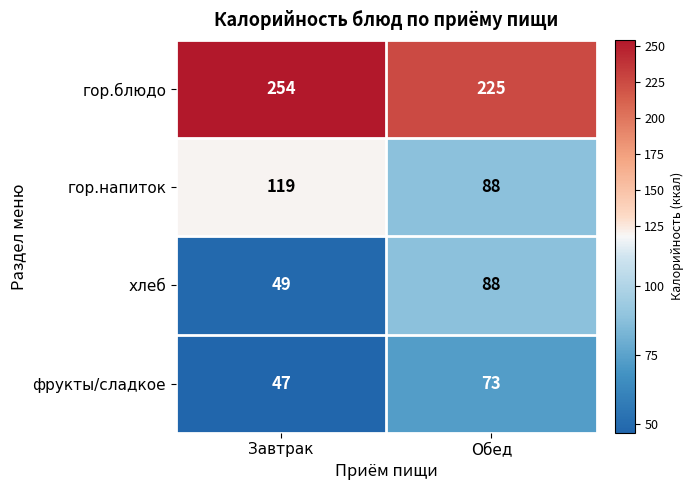

How many distinct data groups are displayed?

4